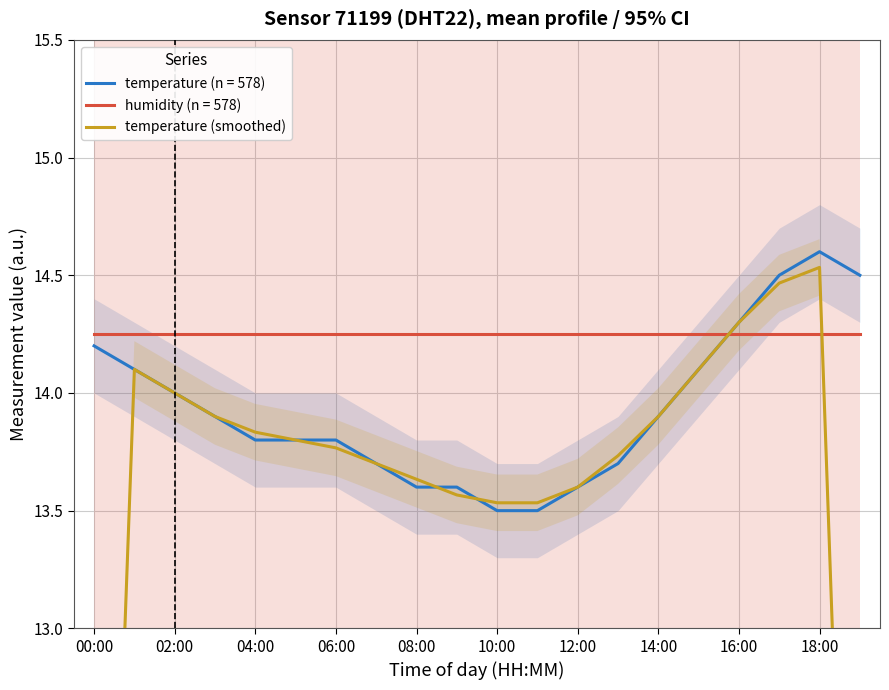

How many interior local peaks (higher than both neighbors) does the data have?

2